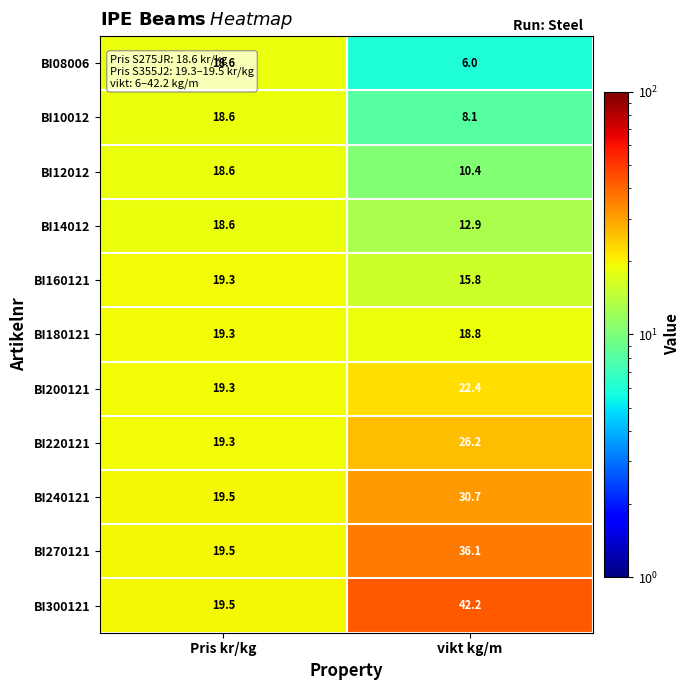

Which series has the largest range (max minus min)?

BI300121